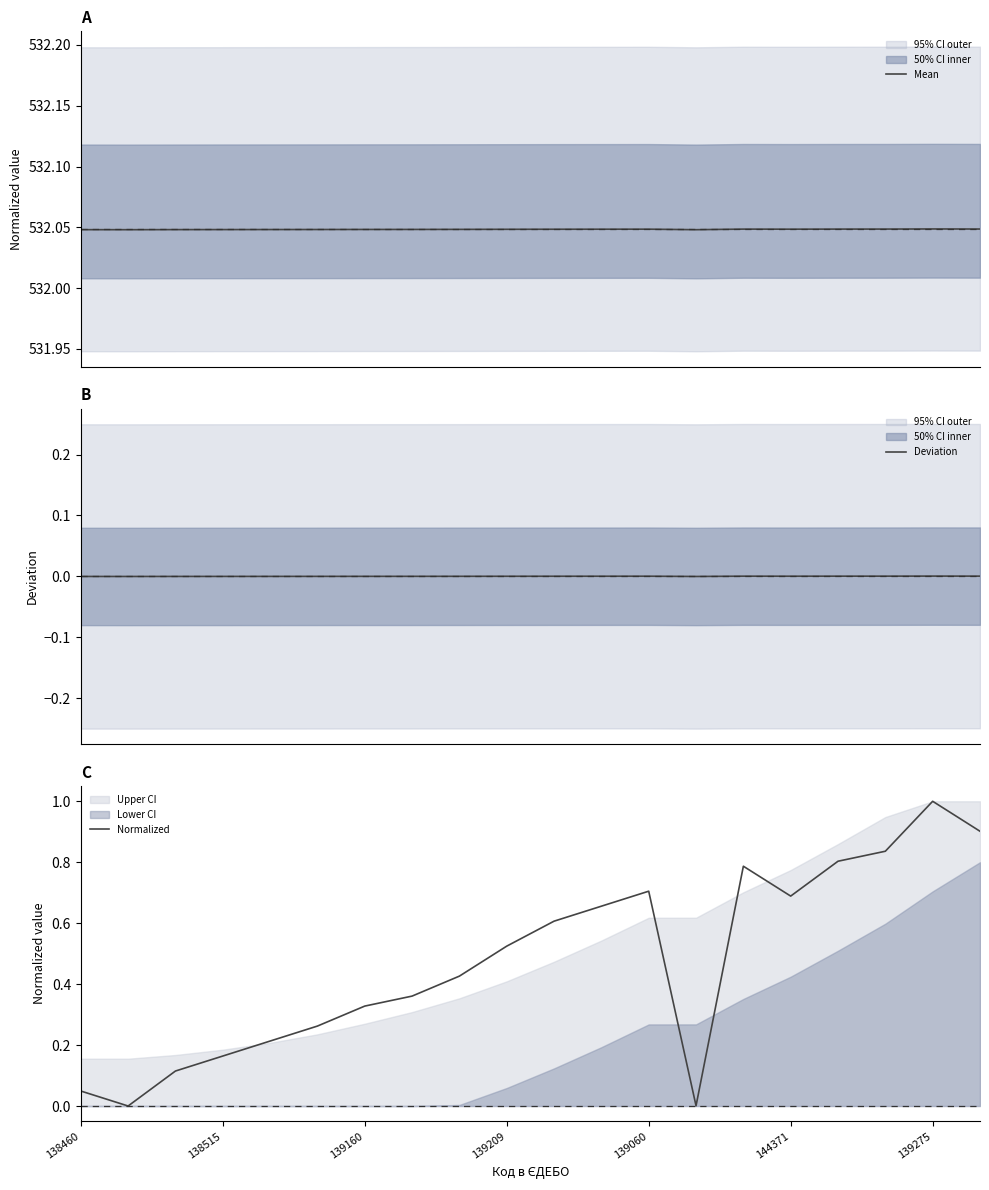

Does the chart have visible grid lines?

No